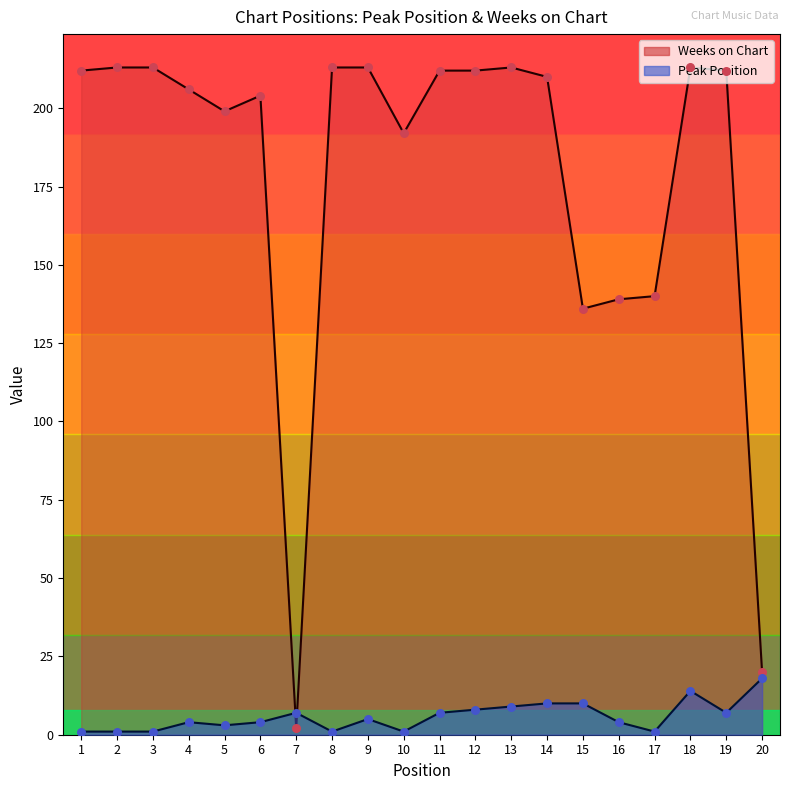

Which series has the largest Y range (max minus min)?

Weeks on Chart